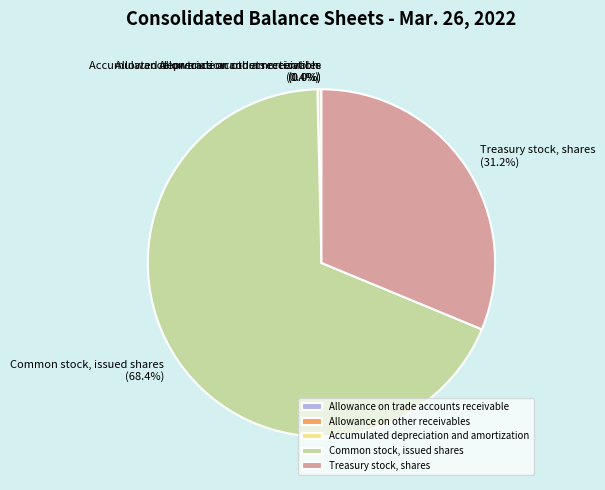

Which category has the biggest portion of the pie?

Common stock, issued shares